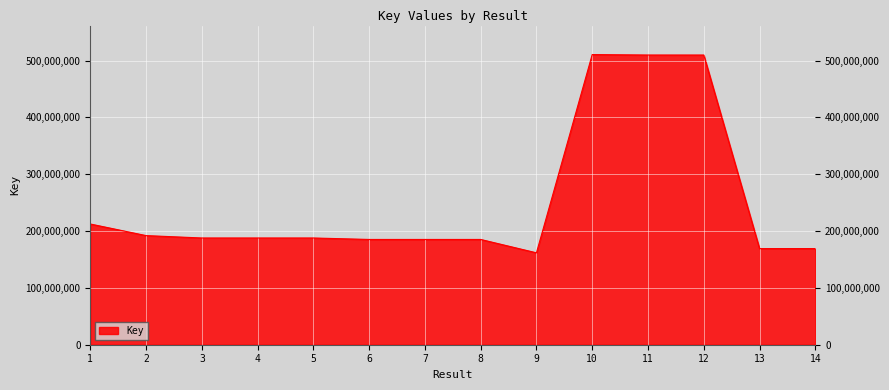

What is the greatest value displayed?

510625775